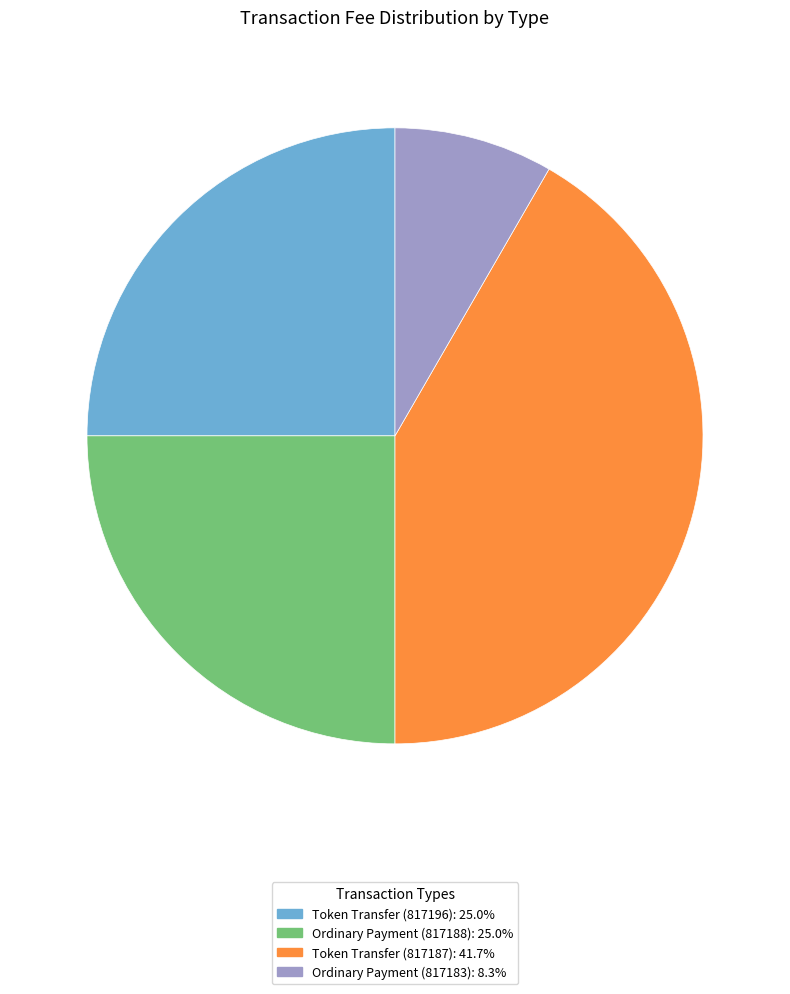

Is there a majority slice in this chart?

No